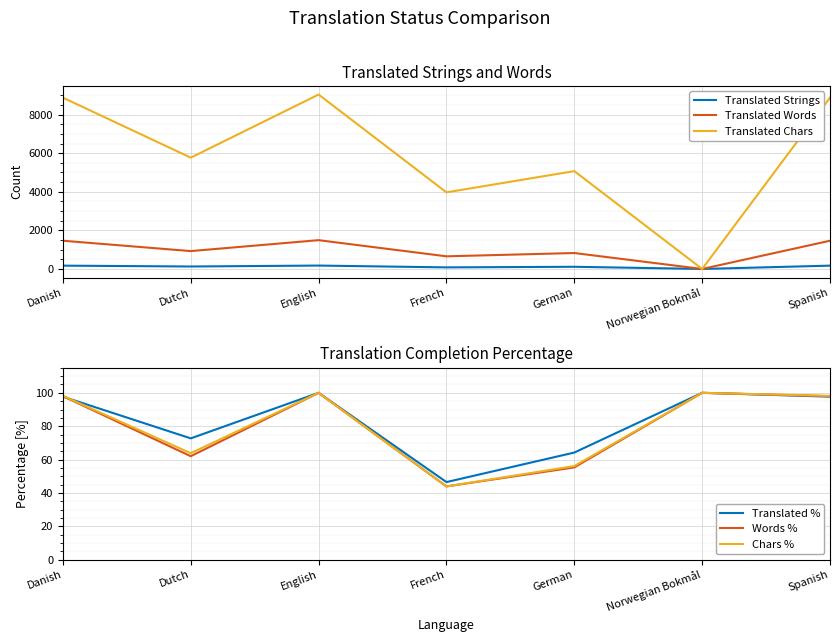

Reading right to left, transcribe all the data shown in this chart.

Translated Strings: Spanish=172.0	Norwegian Bokmål=0.0	German=113.0	French=82.0	English=176.0	Dutch=128.0	Danish=172.0
Translated Words: Spanish=1463.0	Norwegian Bokmål=0.0	German=826.0	French=655.0	English=1492.0	Dutch=926.0	Danish=1463.0
Translated Chars: Spanish=8876.0	Norwegian Bokmål=0.0	German=5070.0	French=3969.0	English=9037.0	Dutch=5767.0	Danish=8876.0
Translated %: Spanish=97.7	Norwegian Bokmål=100.0	German=64.2	French=46.5	English=100.0	Dutch=72.7	Danish=97.7
Words %: Spanish=98.0	Norwegian Bokmål=100.0	German=55.3	French=43.9	English=100.0	Dutch=62.0	Danish=98.0
Chars %: Spanish=98.2	Norwegian Bokmål=100.0	German=56.1	French=43.9	English=100.0	Dutch=63.8	Danish=98.2